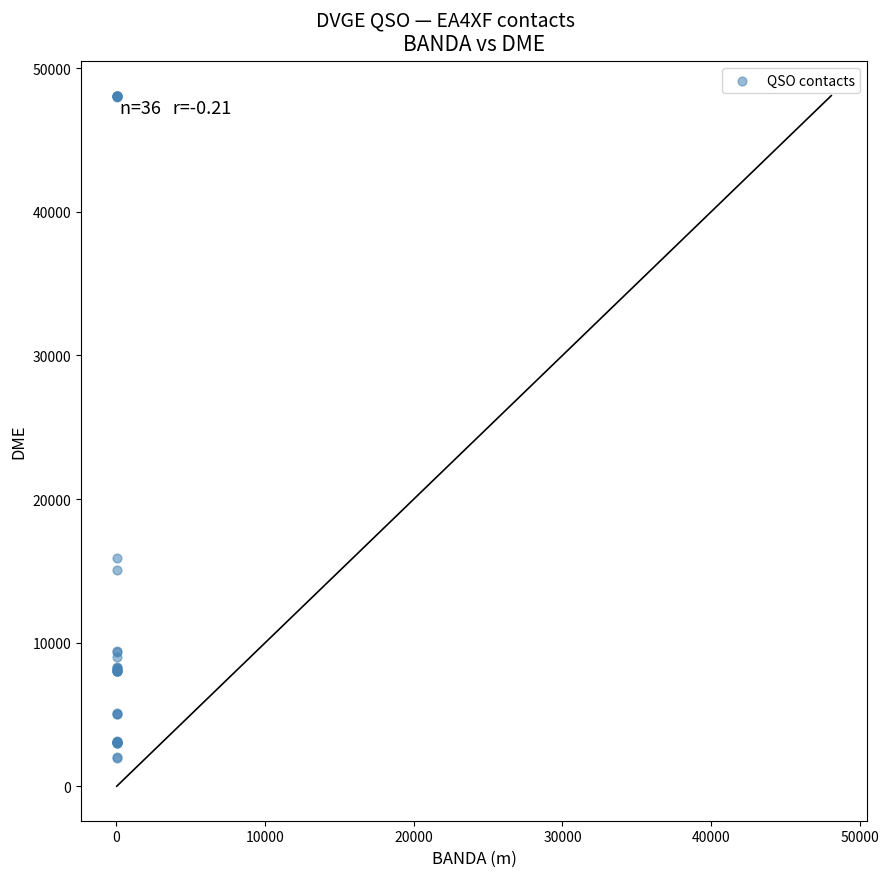

What Y value in the scatter plot is closest to 25042?

15902